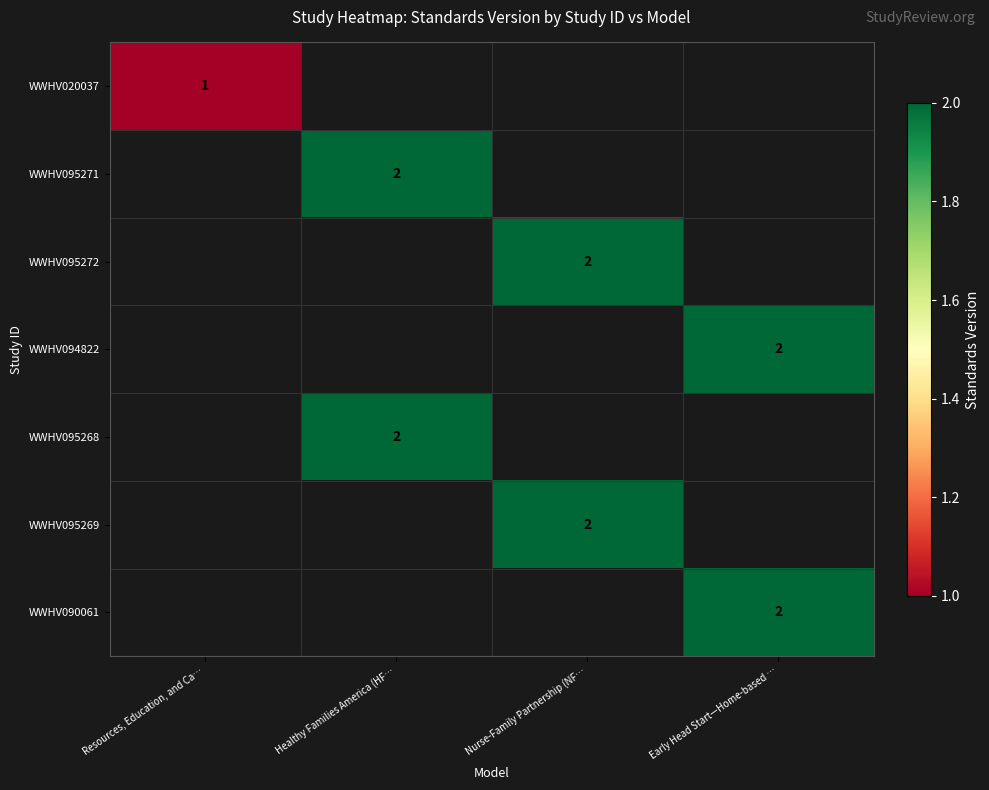

What is the minimum value shown in the chart?

1.0